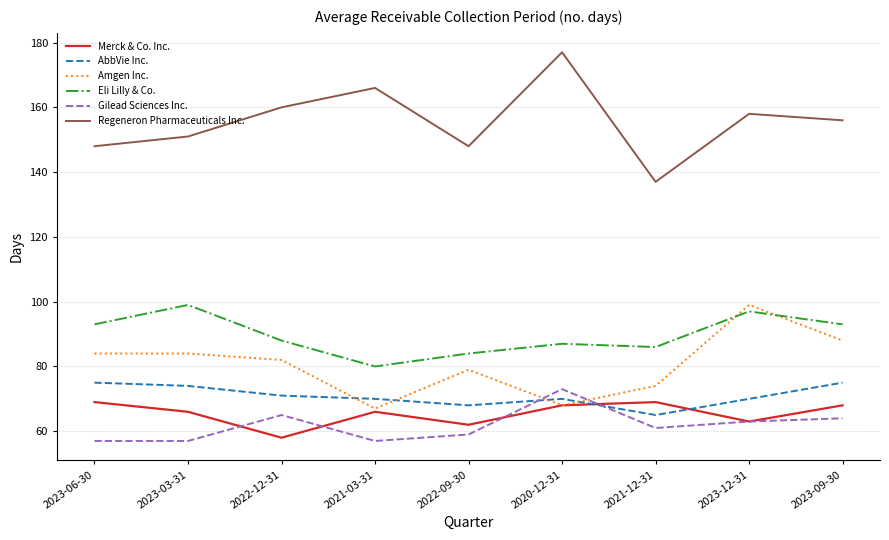

Reading right to left, transcribe all the data shown in this chart.

Merck & Co. Inc.: 68	63	69	68	62	66	58	66	69
AbbVie Inc.: 75	70	65	70	68	70	71	74	75
Amgen Inc.: 88	99	74	68	79	67	82	84	84
Eli Lilly & Co.: 93	97	86	87	84	80	88	99	93
Gilead Sciences Inc.: 64	63	61	73	59	57	65	57	57
Regeneron Pharmaceuticals Inc.: 156	158	137	177	148	166	160	151	148